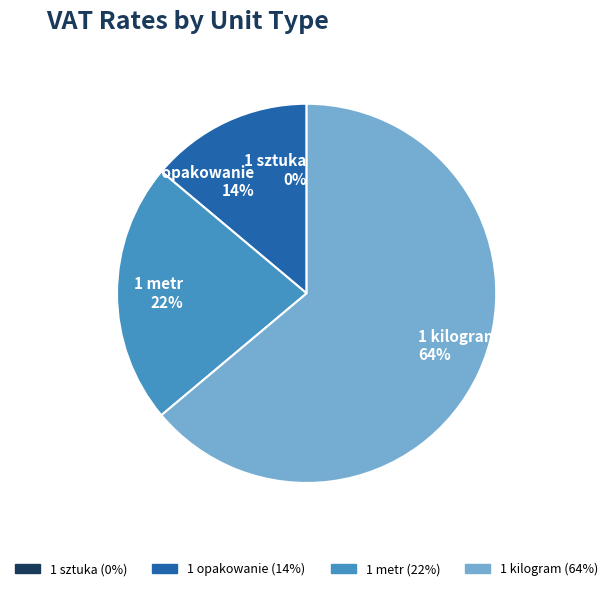

Between 1 metr and 1 sztuka, which is larger?

1 metr